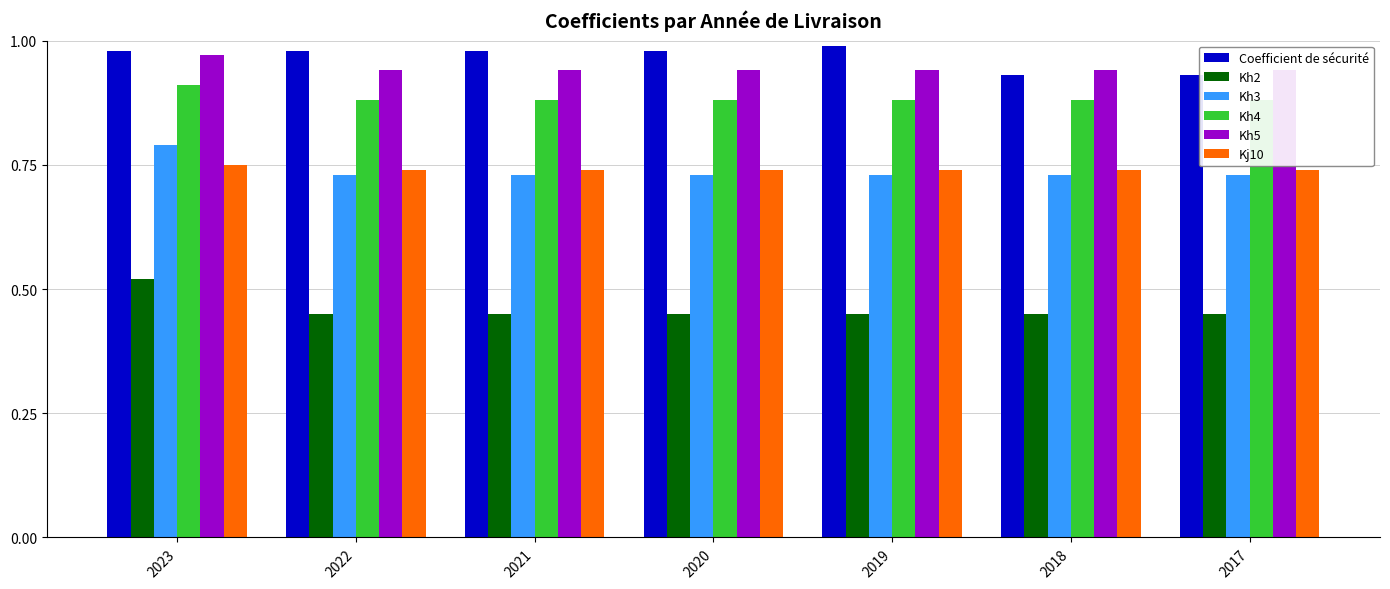

The value of Coefficient de sécurité at 2022 is 1.0. True or false?

True